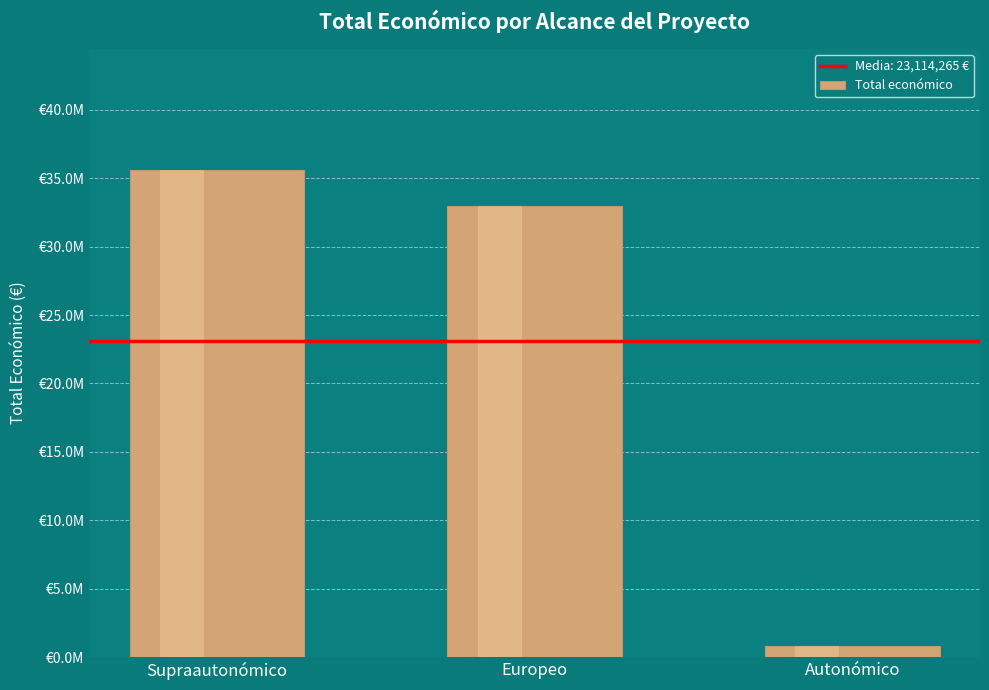

Reading right to left, extract all data points from this chart.

818795	32948142	35575857